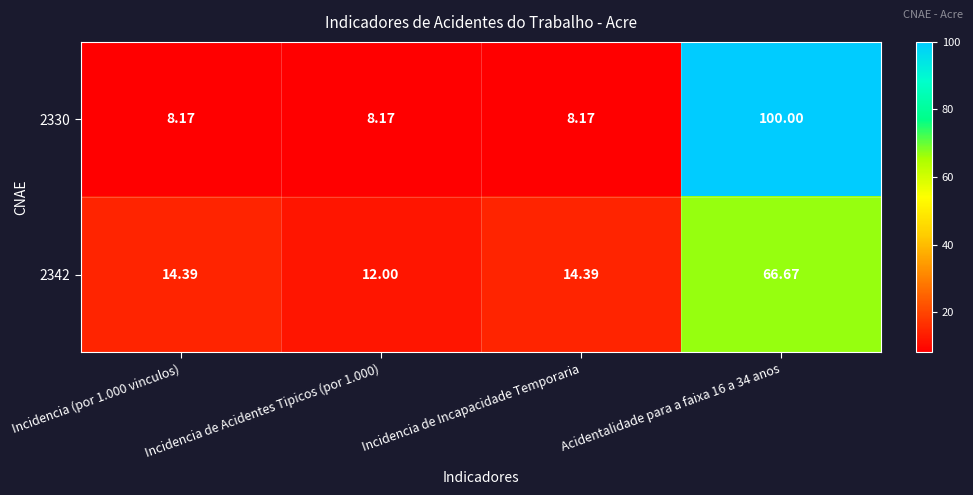

Is the value of 2342 at Incidencia (por 1.000 vinculos) greater than the value of 2330 at Incidencia (por 1.000 vinculos)?

Yes